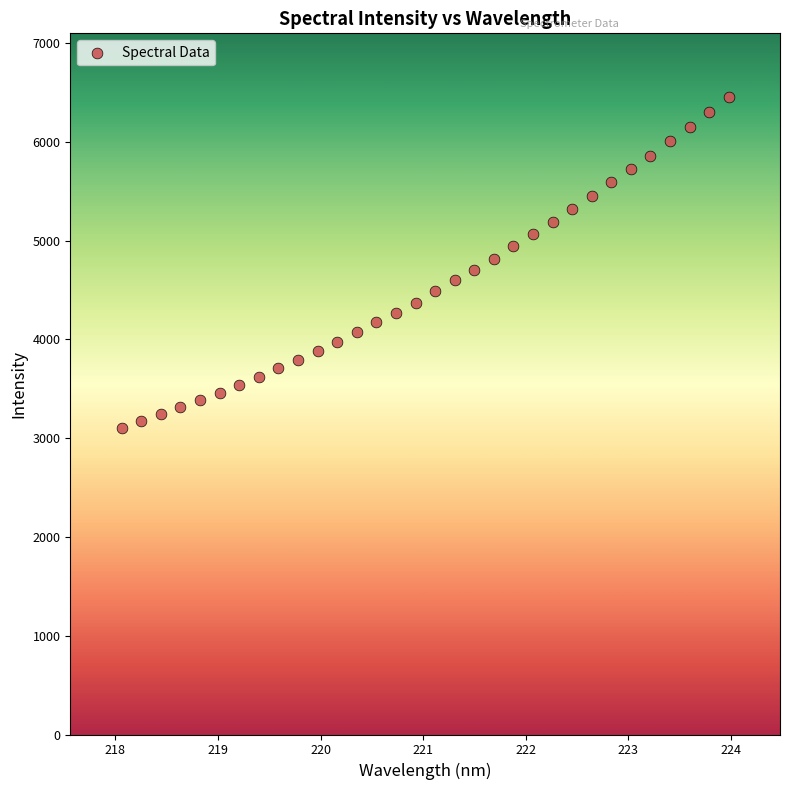

What is the range of X values (max minus min)?

5.9